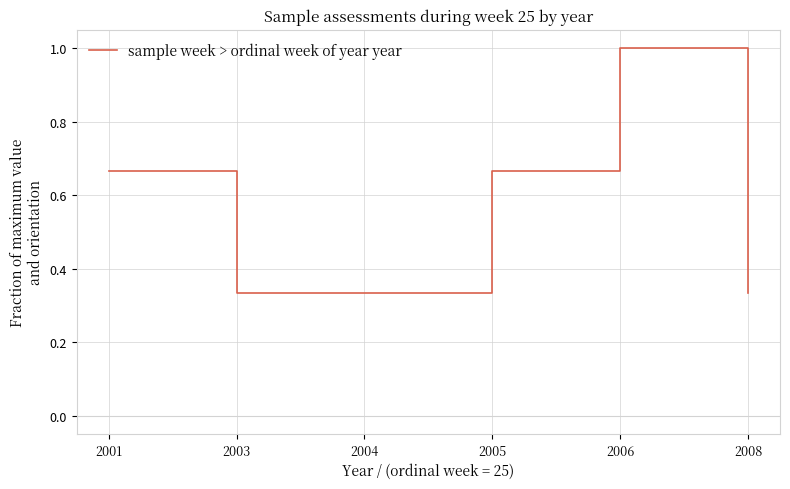

What is the greatest value displayed?

1.0